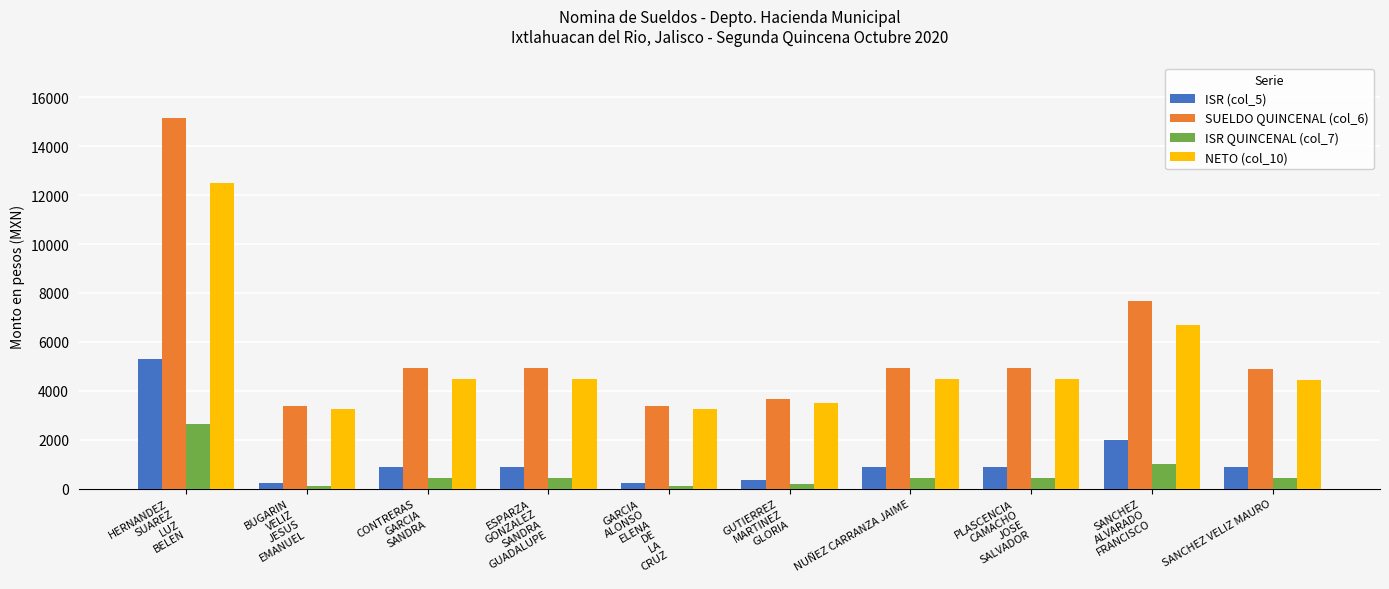

What is the difference between the ISR QUINCENAL (col_7) values at HERNANDEZ
SUAREZ
LUZ
BELEN and GUTIERREZ
MARTINEZ
GLORIA?

2489.2